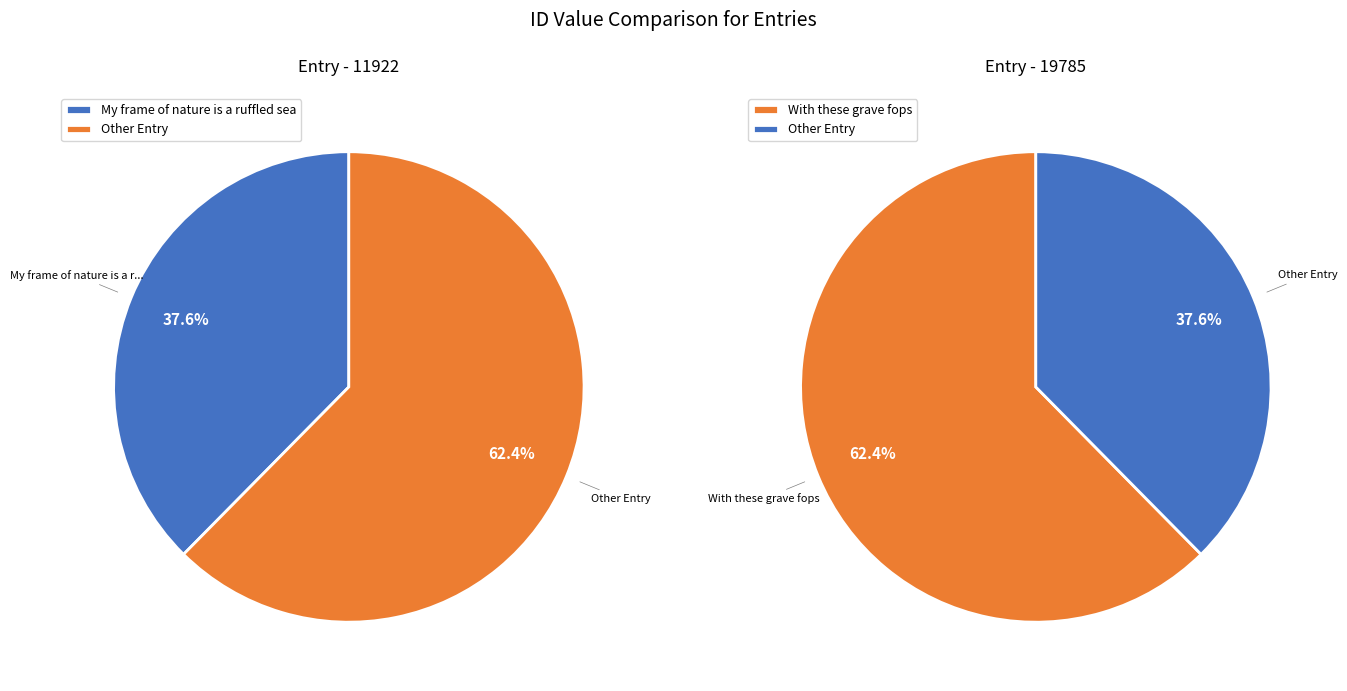

Which slice represents more than half of the pie?

With these grave fops